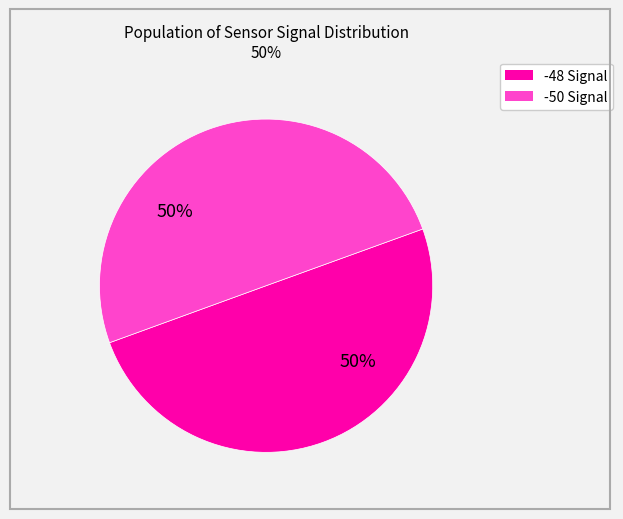

How many slices are in this pie chart?

2